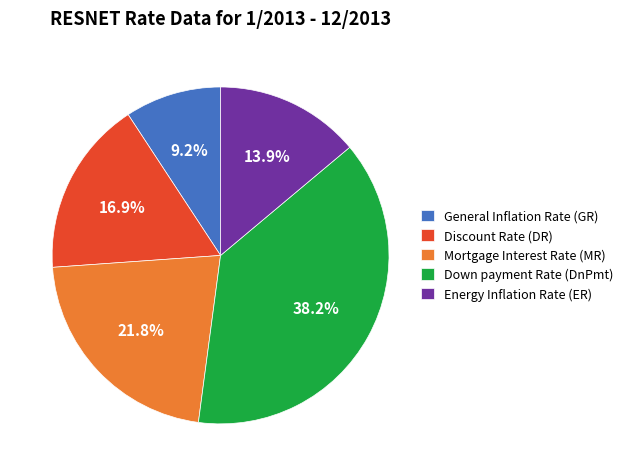

What is the total percentage of Down payment Rate (DnPmt) and General Inflation Rate (GR)?

47.4%